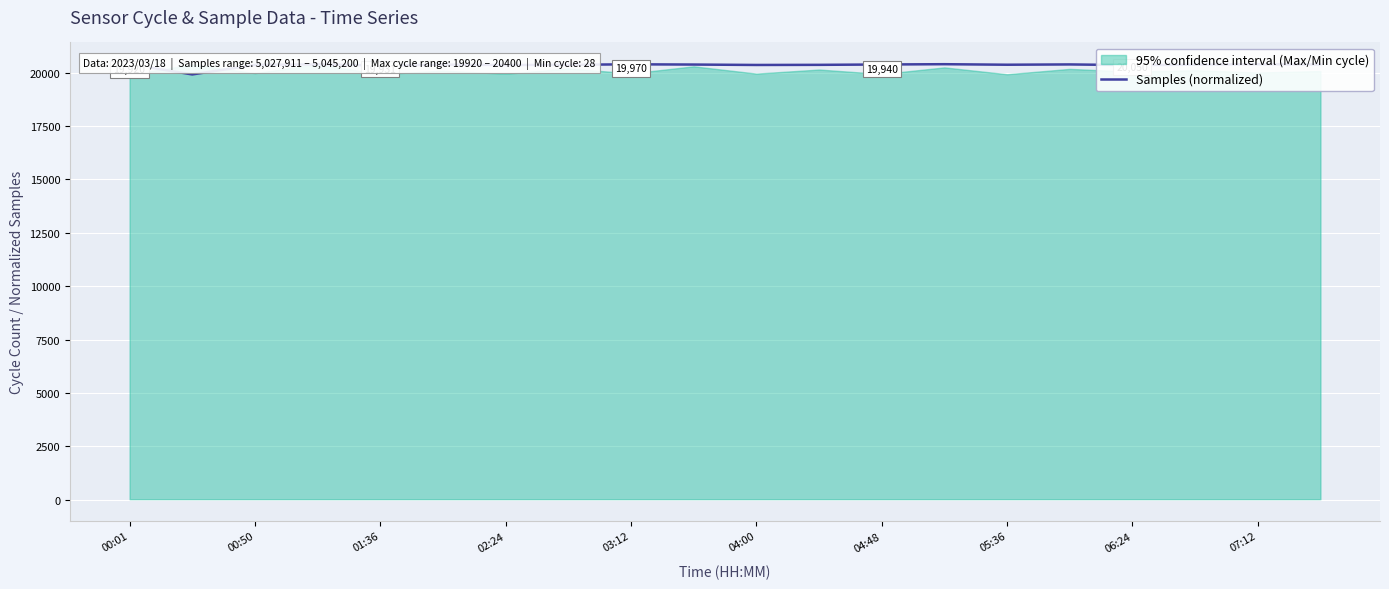

What is the greatest value displayed?

20400.0